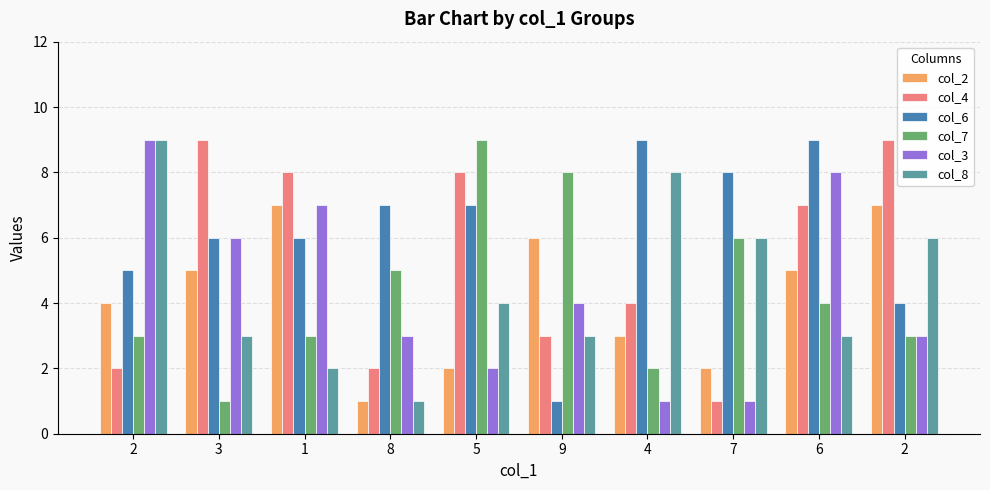

Reading left to right, extract all data points from this chart.

col_2: 2=4	3=5	1=7	8=1	5=2	9=6	4=3	7=2	6=5	2=7
col_4: 2=2	3=9	1=8	8=2	5=8	9=3	4=4	7=1	6=7	2=9
col_6: 2=5	3=6	1=6	8=7	5=7	9=1	4=9	7=8	6=9	2=4
col_7: 2=3	3=1	1=3	8=5	5=9	9=8	4=2	7=6	6=4	2=3
col_3: 2=9	3=6	1=7	8=3	5=2	9=4	4=1	7=1	6=8	2=3
col_8: 2=9	3=3	1=2	8=1	5=4	9=3	4=8	7=6	6=3	2=6